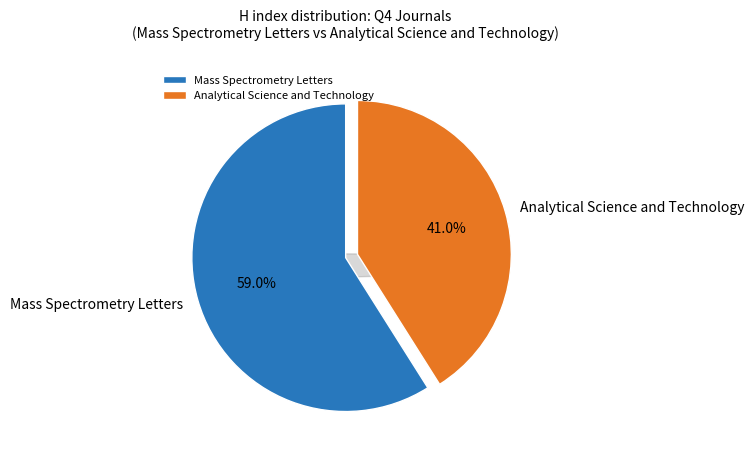

To the nearest percent, what is the difference between the Mass Spectrometry Letters and Analytical Science and Technology slice percentages?

18%